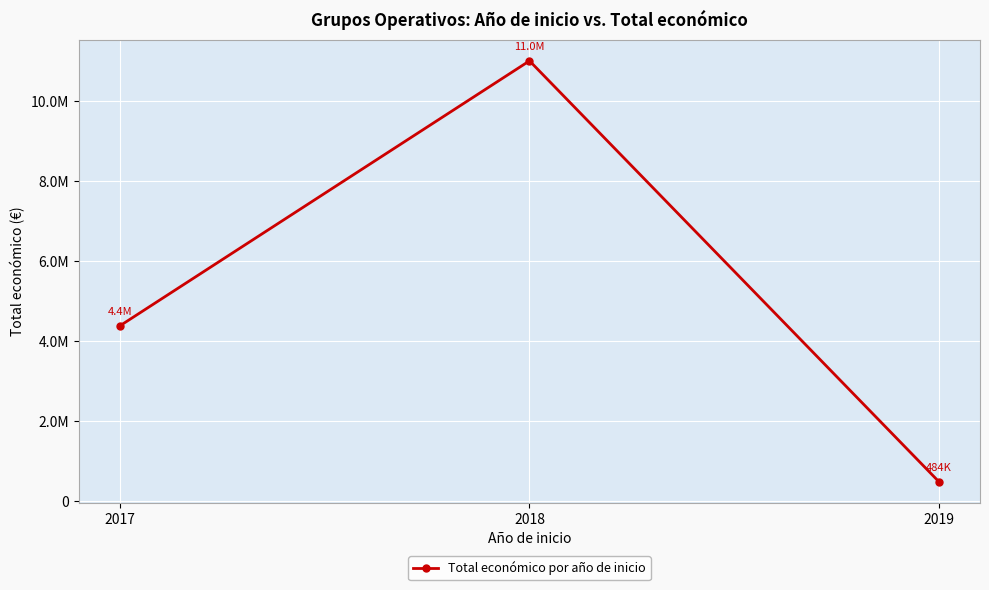

Reading right to left, extract all data points from this chart.

2019=484641	2018=11011558	2017=4386861